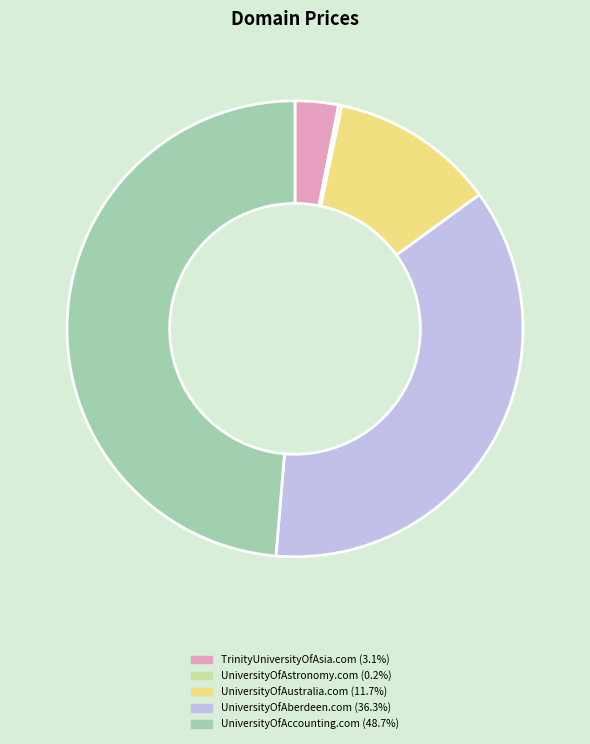

Which slice is the largest?

UniversityOfAccounting.com